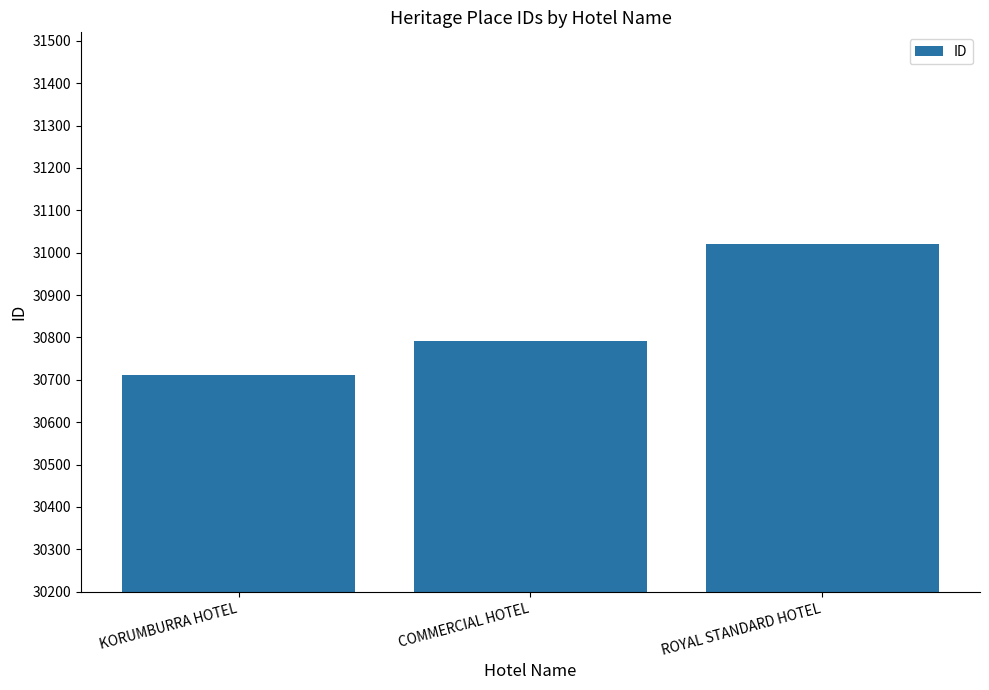

What position from the right is ROYAL STANDARD HOTEL?

1